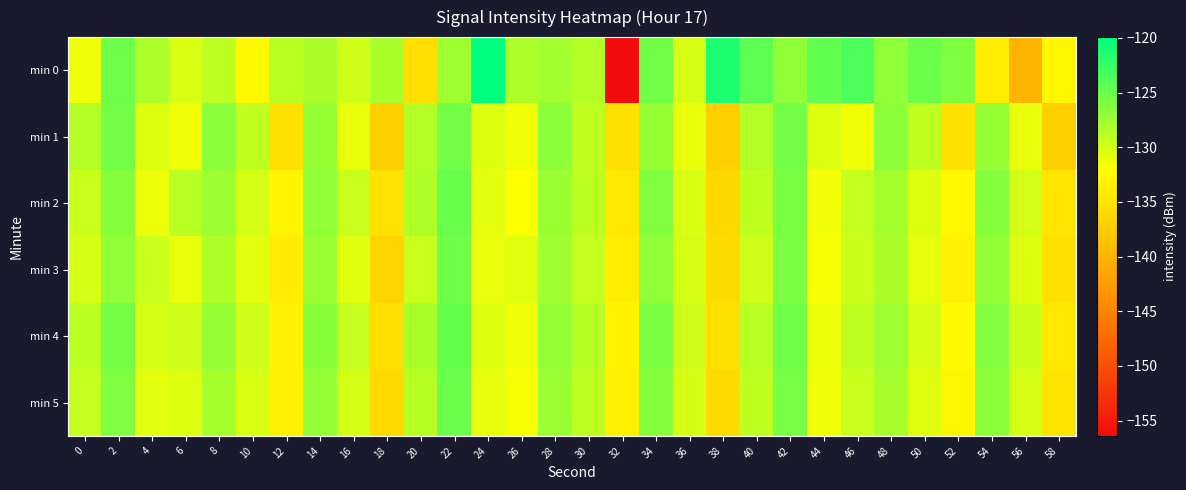

What is the minimum value shown in the chart?

-156.4